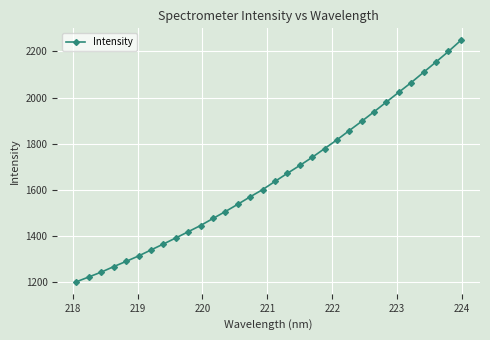

What is the value of the 5th point from the left?

1289.6